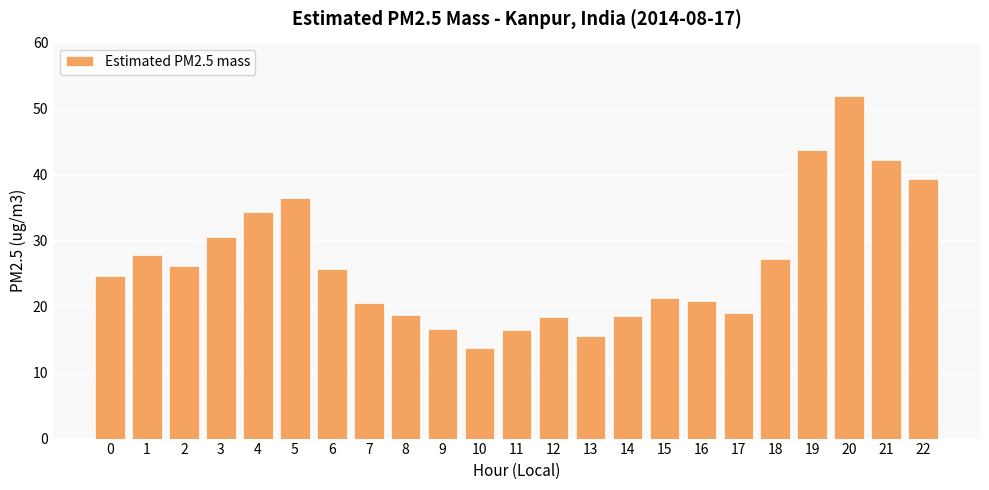

Approximately how many times larger is the value at 14 compared to 1?

0.7